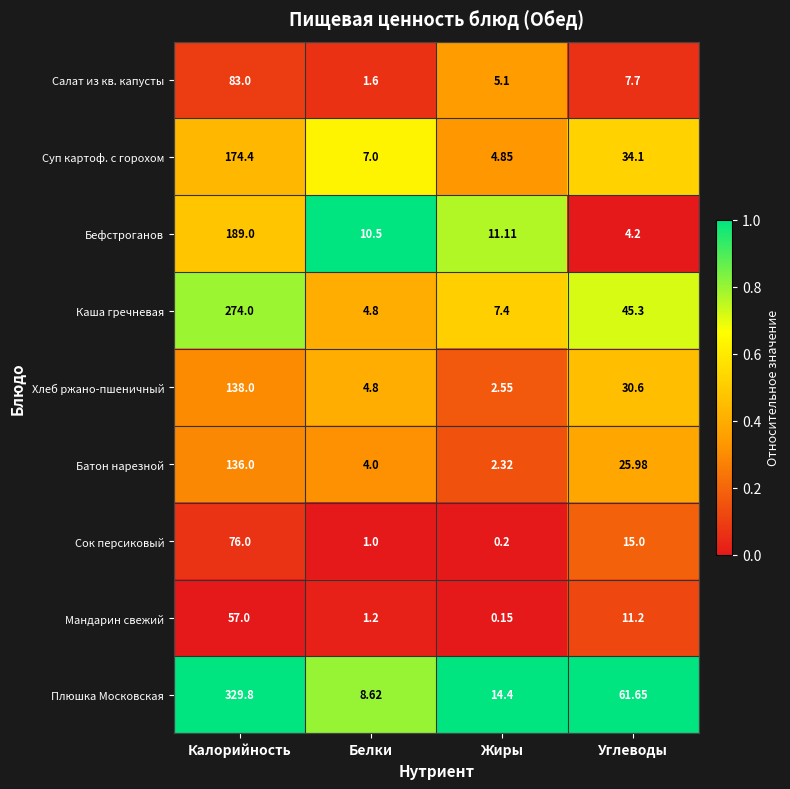

Which category has the lowest value across all series?

Жиры